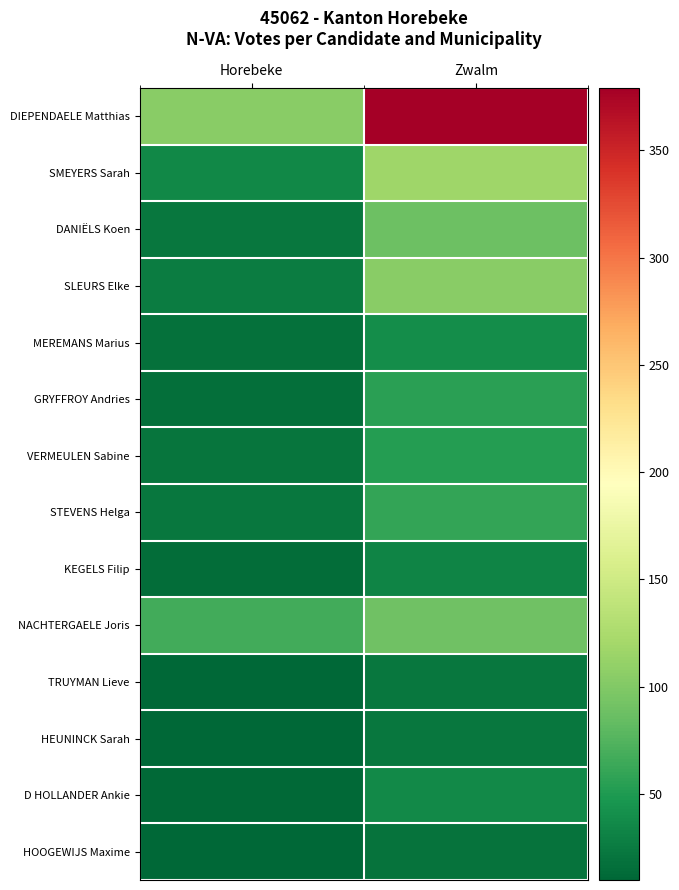

At how many categories does at least one series exceed 41?

2